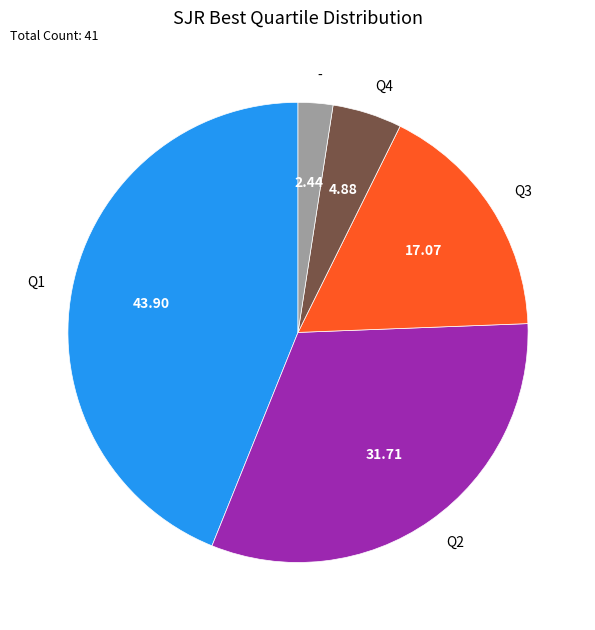

Is the sum of - and Q4 greater than half?

No